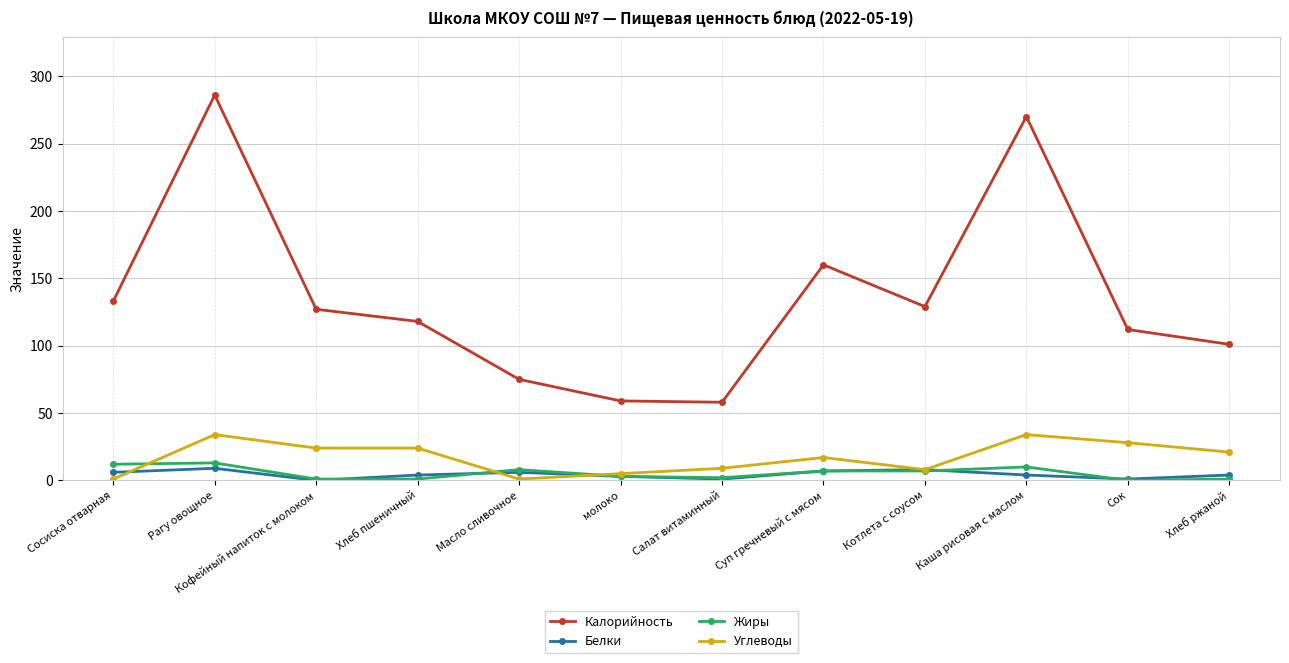

Which series has the largest range (max minus min)?

Калорийность